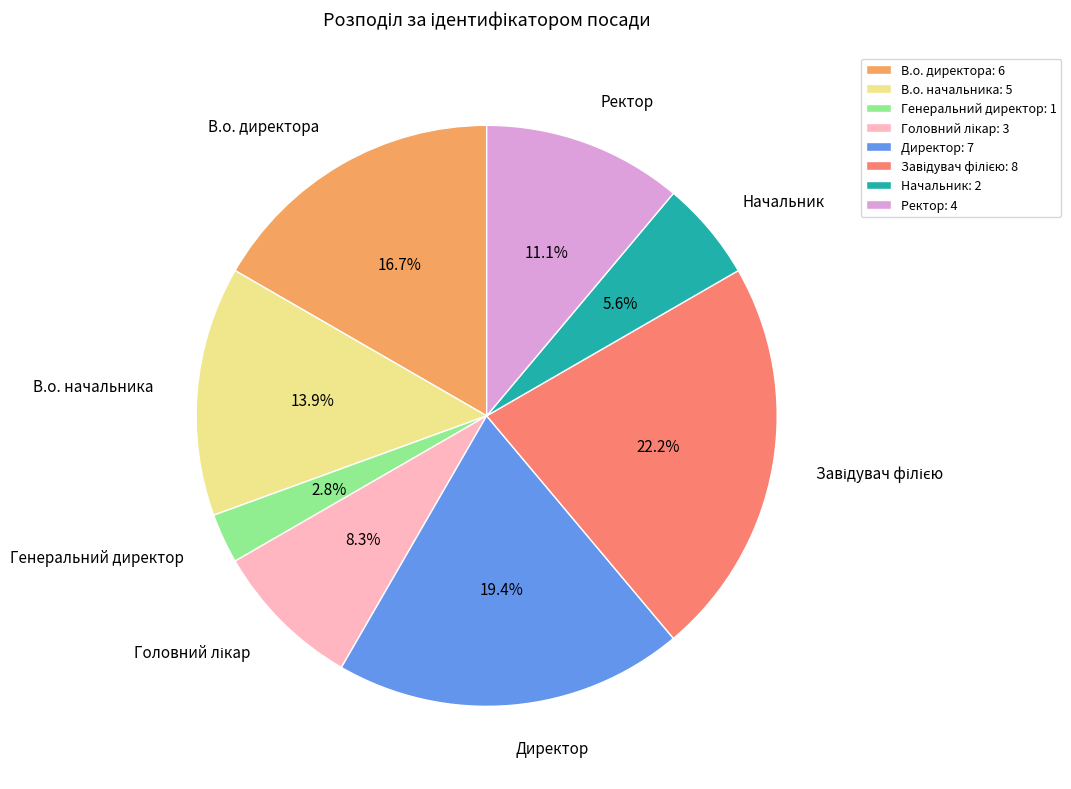

Which has a higher value, Генеральний директор or В.о. директора?

В.о. директора